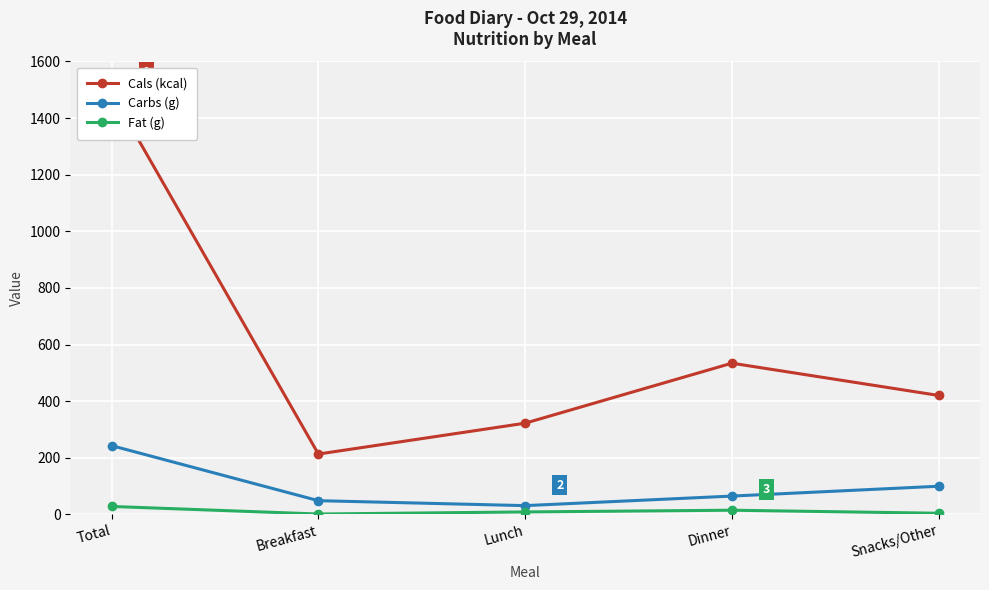

What is the minimum value for Carbs (g)?

30.7